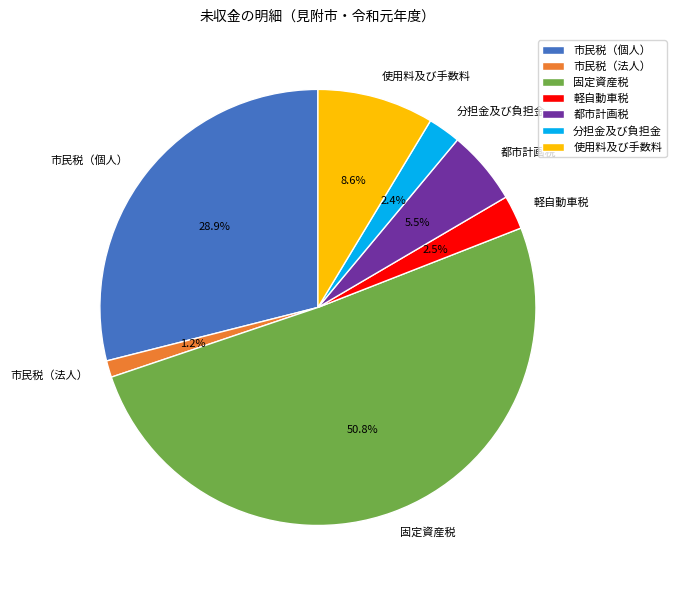

Is there a majority slice in this chart?

Yes